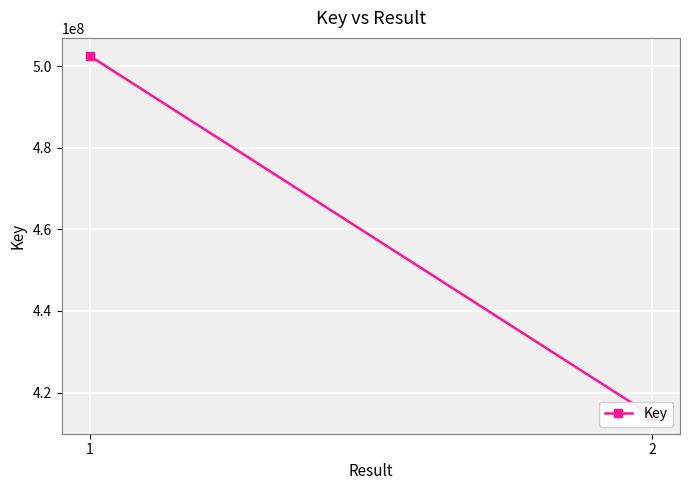

Reading left to right, transcribe all the data shown in this chart.

1=502481179	2=414338392